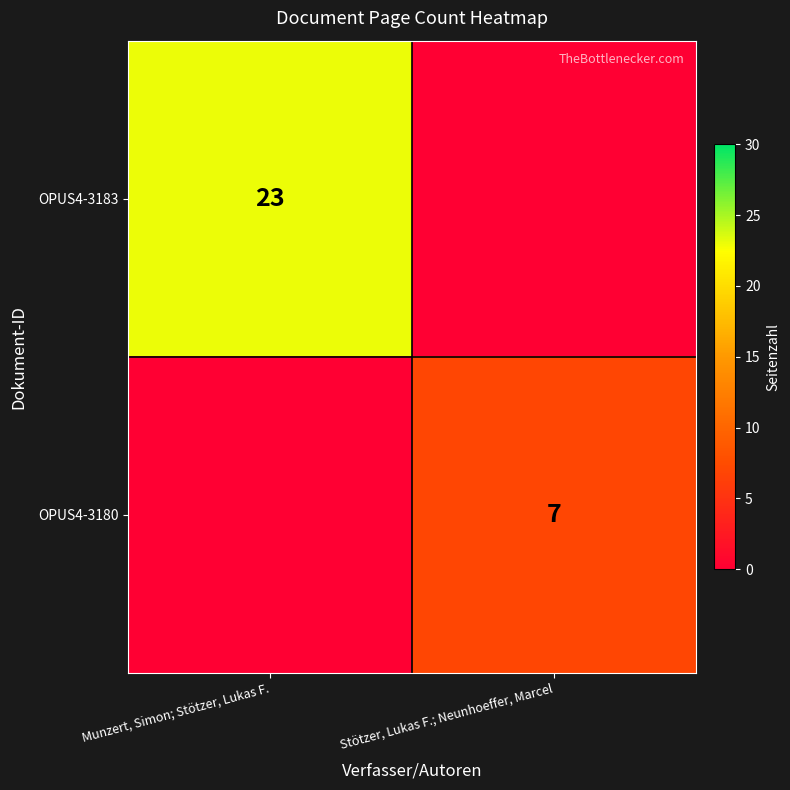

Is the value of OPUS4-3180 at Stötzer, Lukas F.; Neunhoeffer, Marcel greater than the value of OPUS4-3183 at Munzert, Simon; Stötzer, Lukas F.?

No